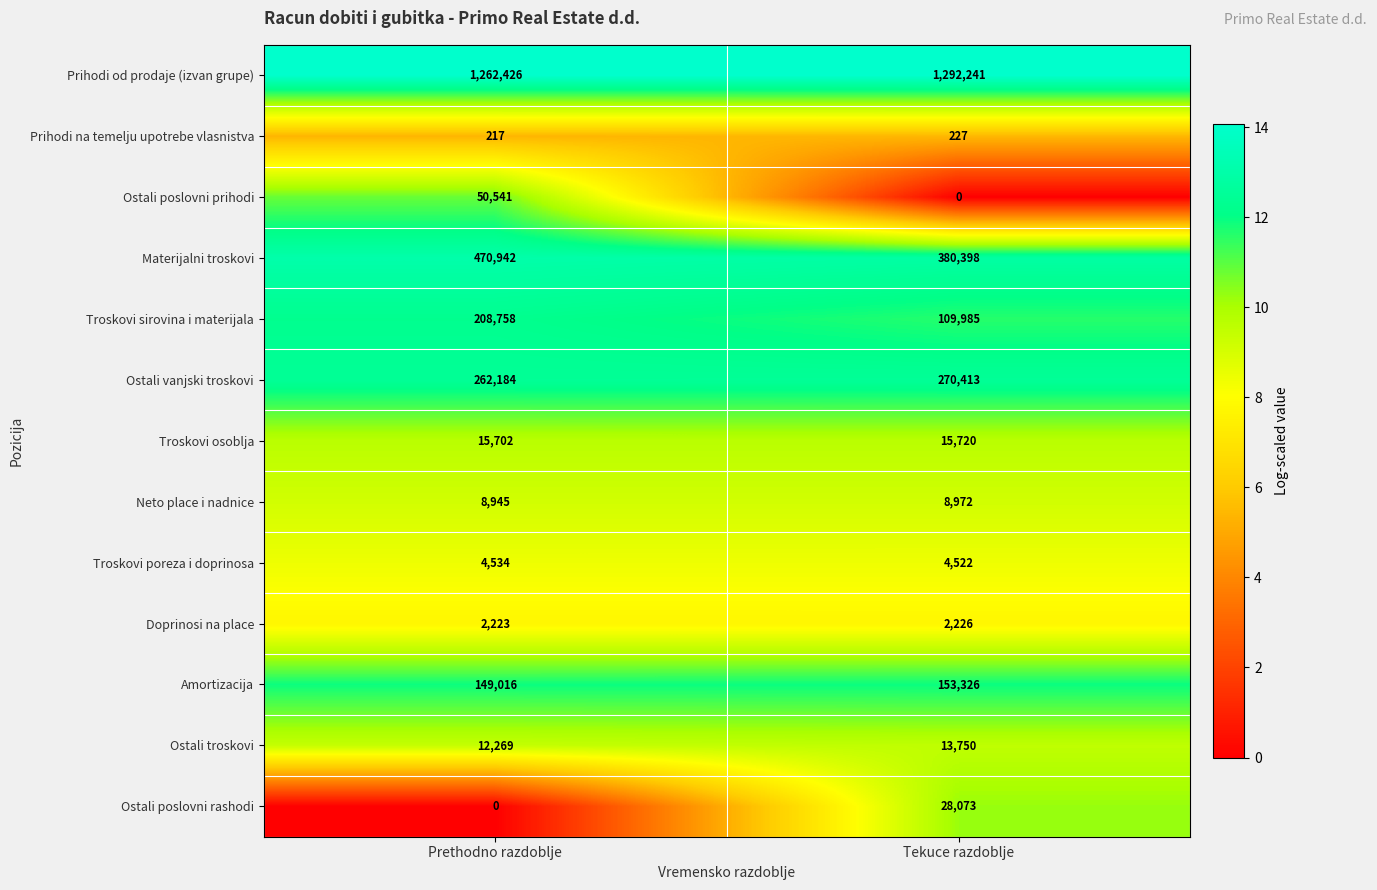

Where is Ostali vanjski troskovi nearest to the value 266298?

Prethodno razdoblje